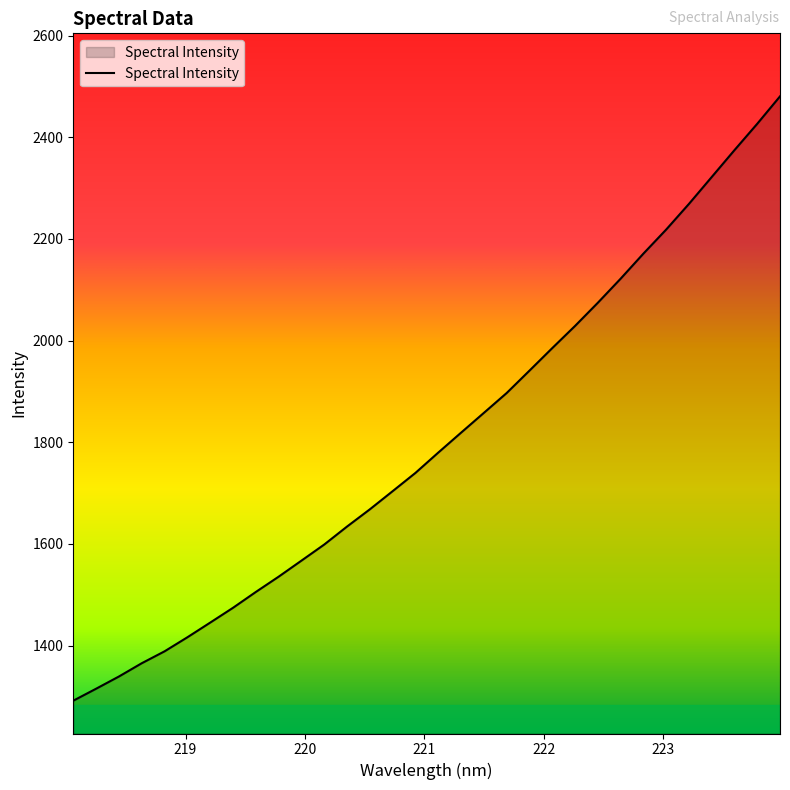

What is the difference between the maximum and minimum values?

1189.2